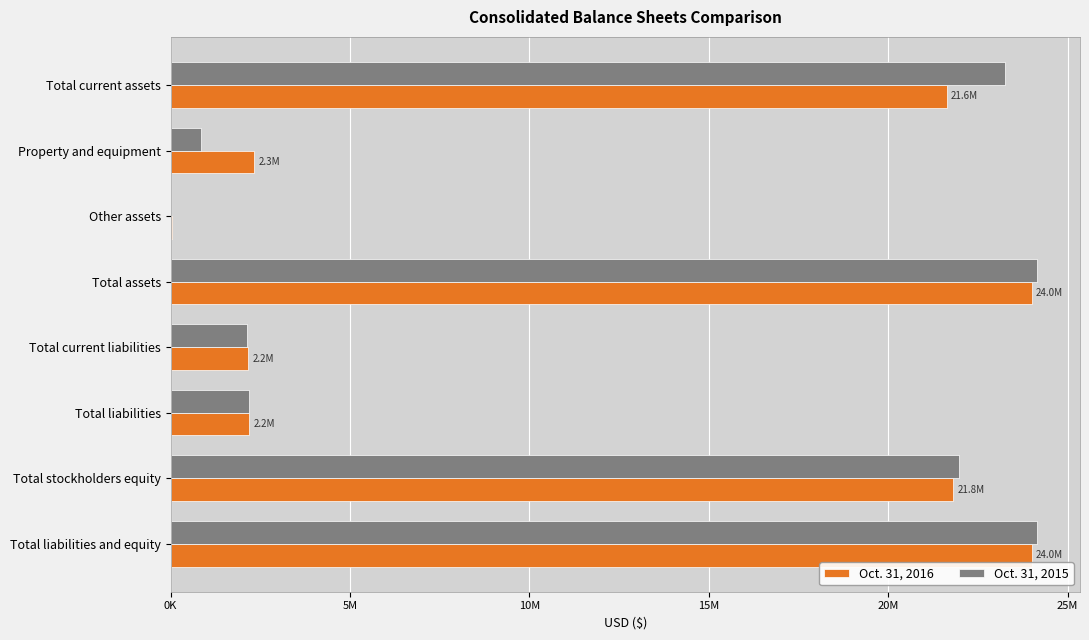

What is the difference between the second highest and second lowest values in the Oct. 31, 2015 series?

23284961